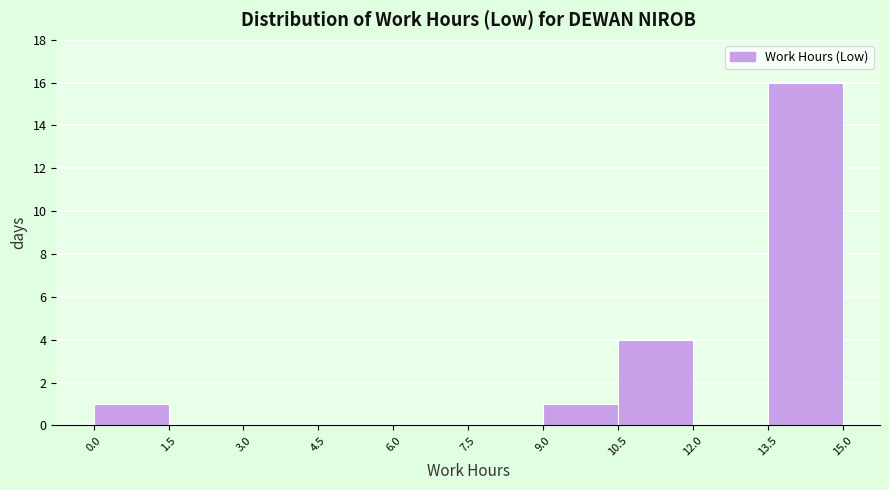

Reading left to right, list every bar in this chart as the range it spans on the x-axis followed by its height. The values are not printed on the chart, so give them approximately, as read against the axis.

0.0 to 1.5: 1
1.5 to 3.0: 0
3.0 to 4.5: 0
4.5 to 6.0: 0
6.0 to 7.5: 0
7.5 to 9.0: 0
9.0 to 10.5: 1
10.5 to 12.0: 4
12.0 to 13.5: 0
13.5 to 15.0: 16